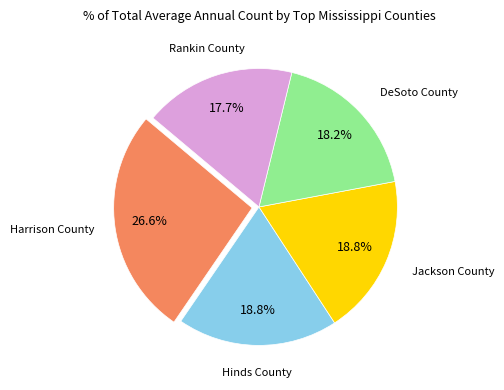

Which slice is the smallest?

Rankin County